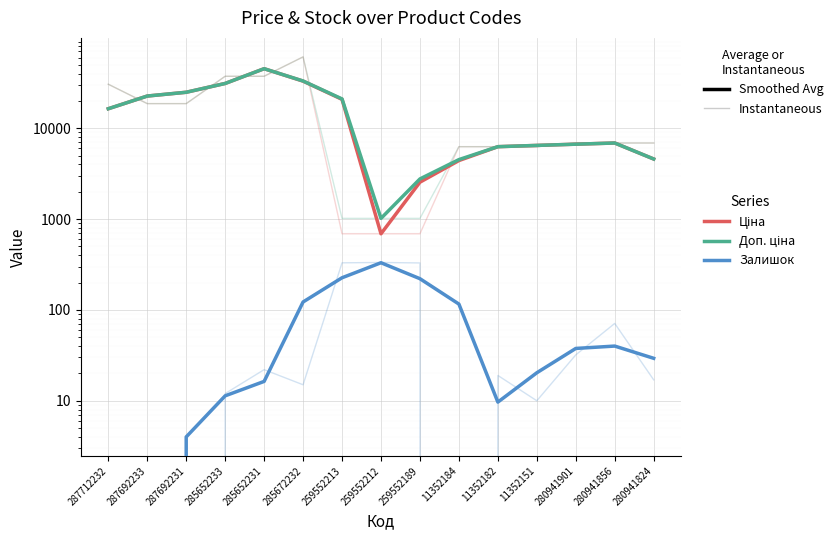

True or false: Залишок has more than 0 points higher than both neighbors.

True